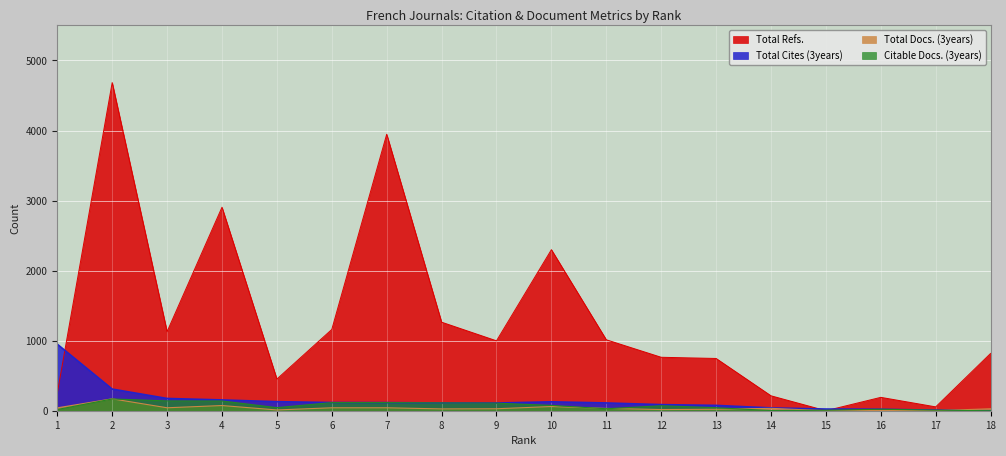

Reading left to right, list all the values displayed in this chart.

Total Refs.: 1=250	2=4684	3=1129	4=2905	5=452	6=1160	7=3947	8=1264	9=998	10=2299	11=1013	12=763	13=746	14=213	15=0	16=191	17=55	18=818
Total Cites (3years): 1=950	2=309	3=175	4=154	5=129	6=117	7=116	8=111	9=110	10=127	11=111	12=87	13=76	14=40	15=24	16=21	17=8	18=0
Total Docs. (3years): 1=41	2=170	3=42	4=74	5=11	6=42	7=42	8=26	9=28	10=60	11=33	12=17	13=21	14=34	15=0	16=4	17=1	18=28
Citable Docs. (3years): 1=17	2=168	3=140	4=139	5=44	6=116	7=116	8=111	9=108	10=76	11=28	12=71	13=43	14=2	15=7	16=21	17=8	18=0